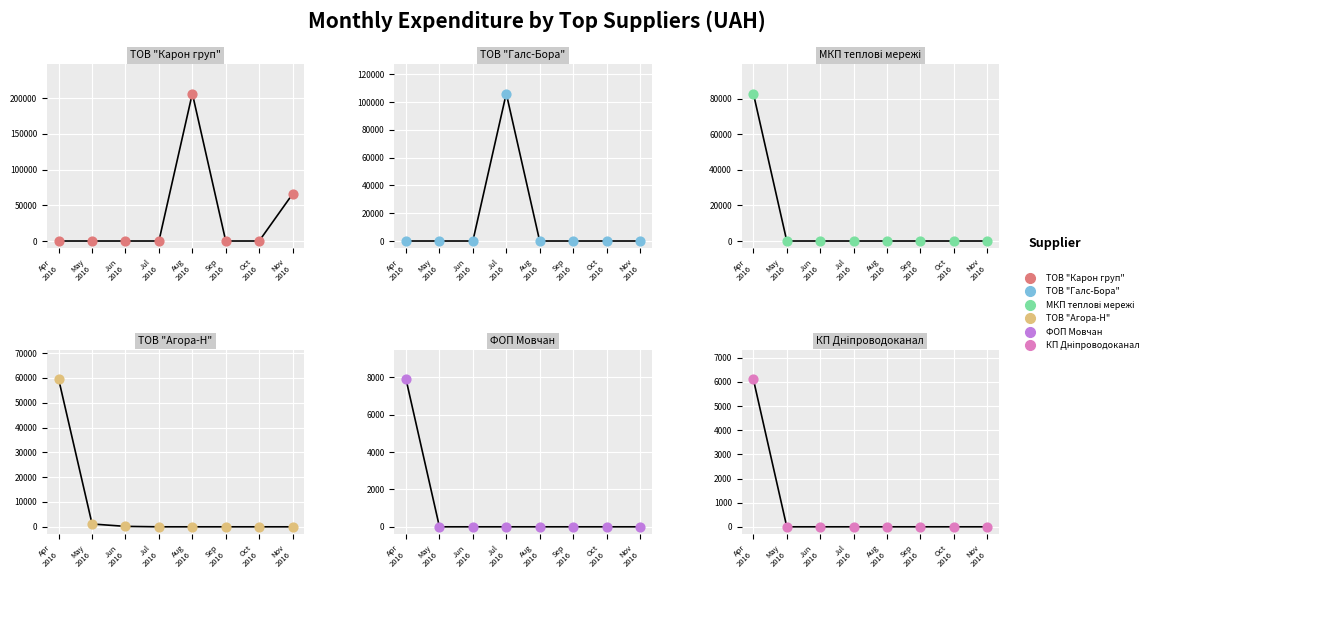

At how many categories does at least one series exceed 79544?

3